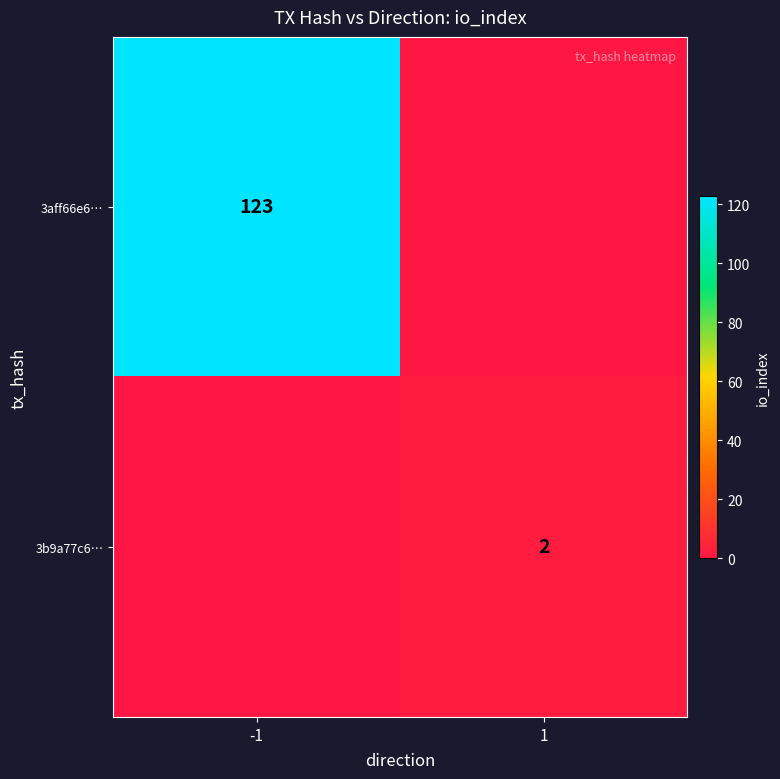

True or false: 3aff66e6… has a value of 123 at -1.

True